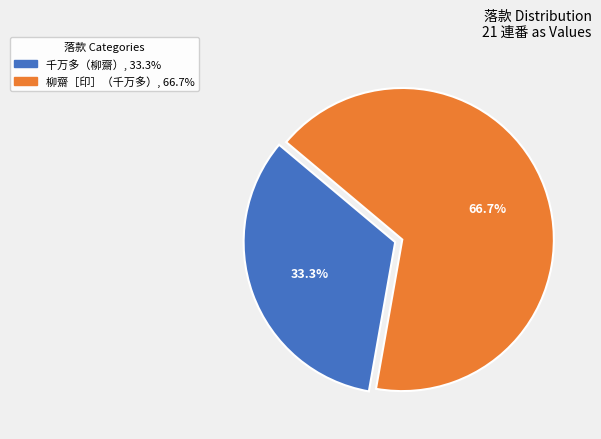

What is the ratio of the value at 柳齋［印］（千万多） to the value at 千万多（柳齋）?

2.0